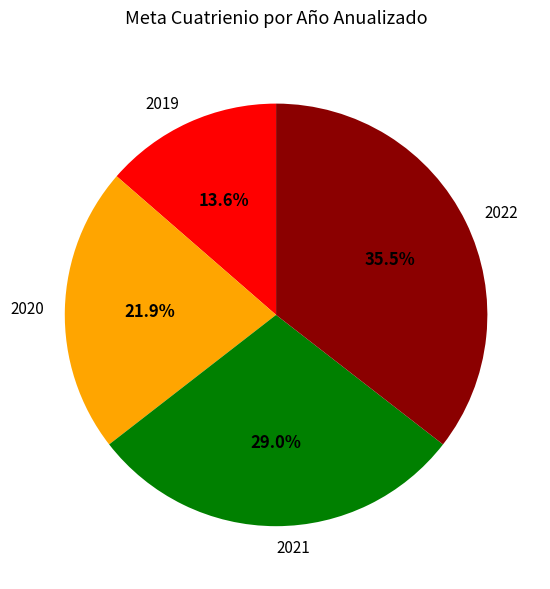

Rank the categories by value from highest to lowest.

2022, 2021, 2020, 2019